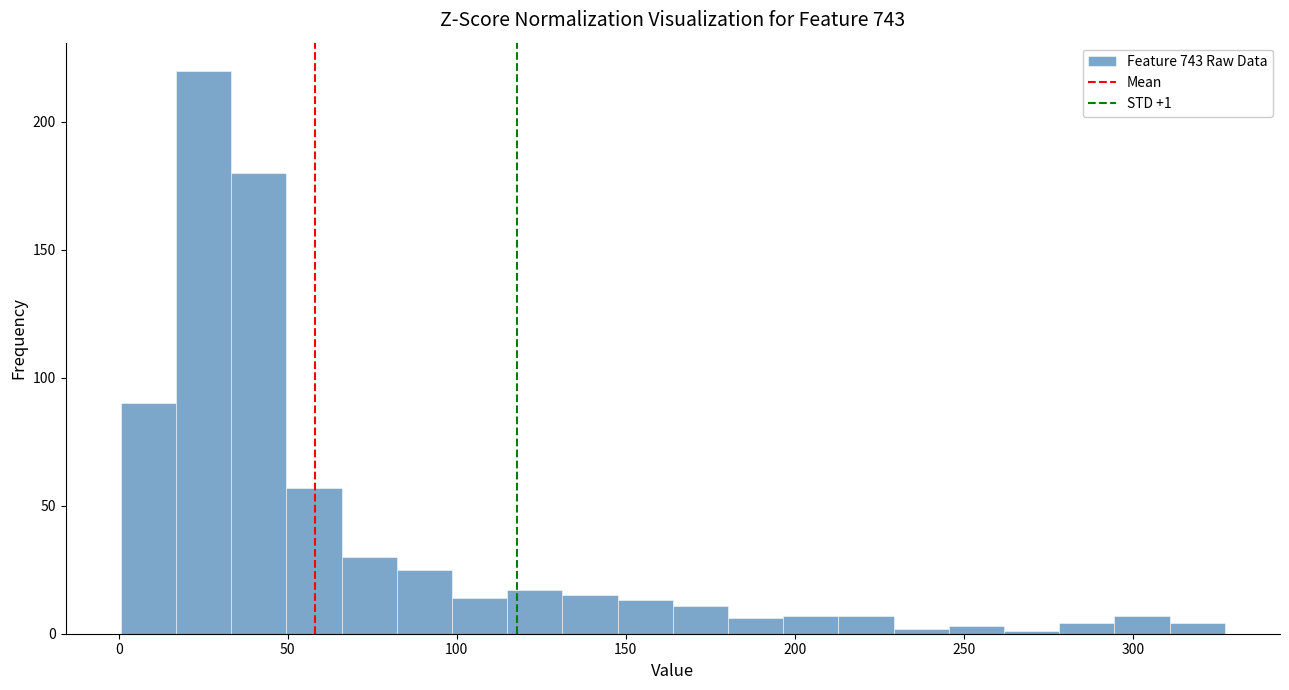

Read against the x-axis, roughly where is the centre of the tallest bar?

25